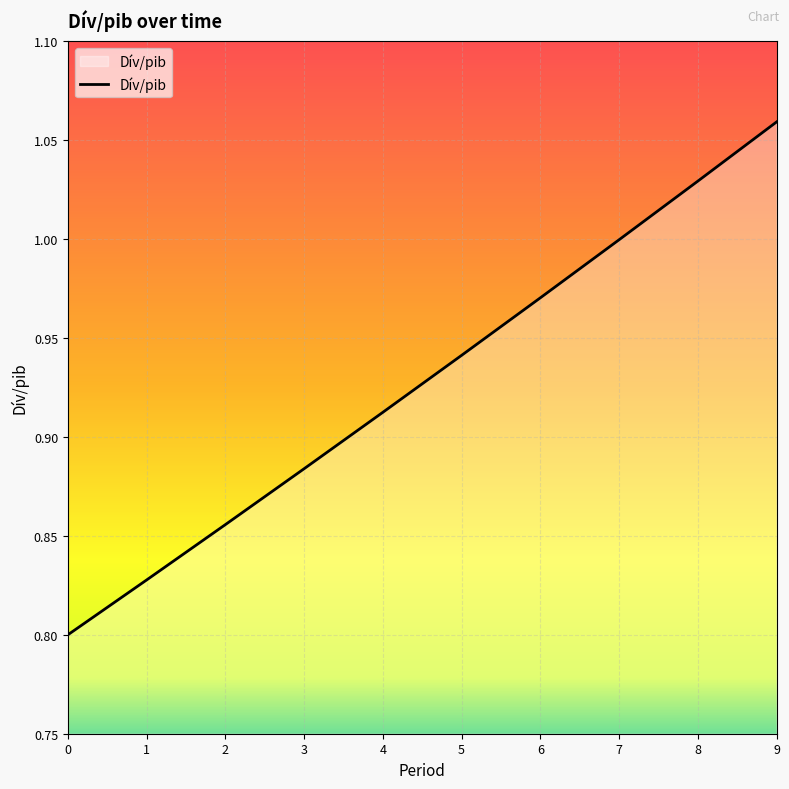

Rank the categories by value from lowest to highest.

0, 1, 2, 3, 4, 5, 6, 7, 8, 9